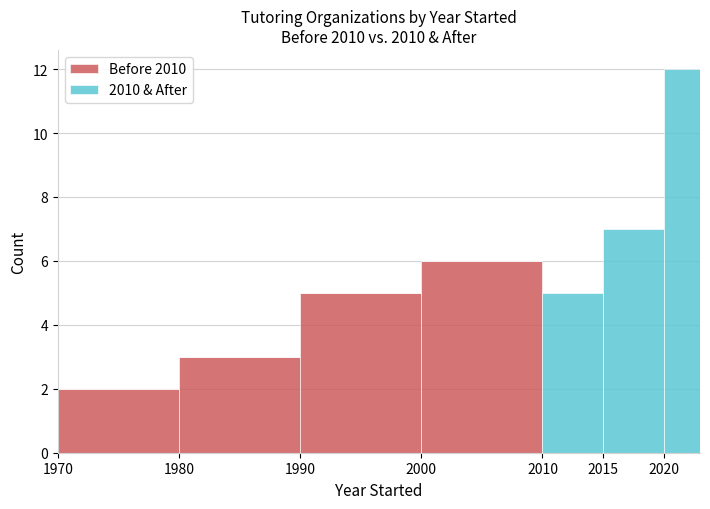

Reading left to right, list every stacked bar in this chart as the range it spans on the x-axis followed by its total height. The values are not printed on the chart, so give them approximately, as read against the axis.

1970 to 1980: 2
1980 to 1990: 3
1990 to 2000: 5
2000 to 2010: 6
2010 to 2015: 5
2015 to 2020: 7
2020 to 2023: 12